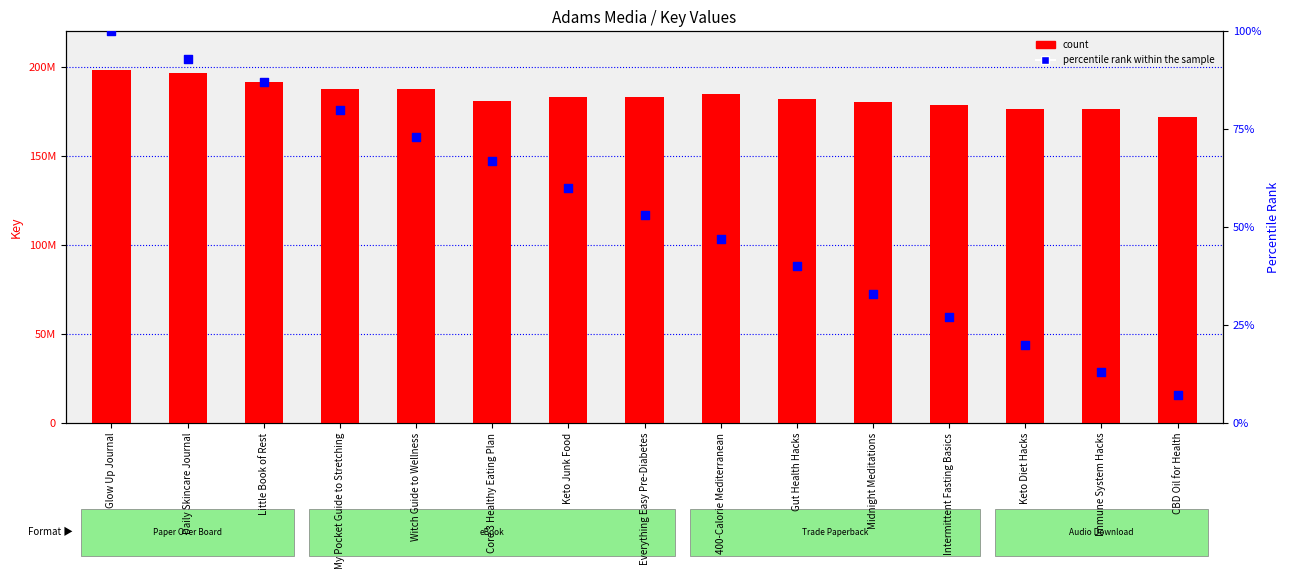

Which series reaches the minimum Y coordinate?

percentile rank within the sample